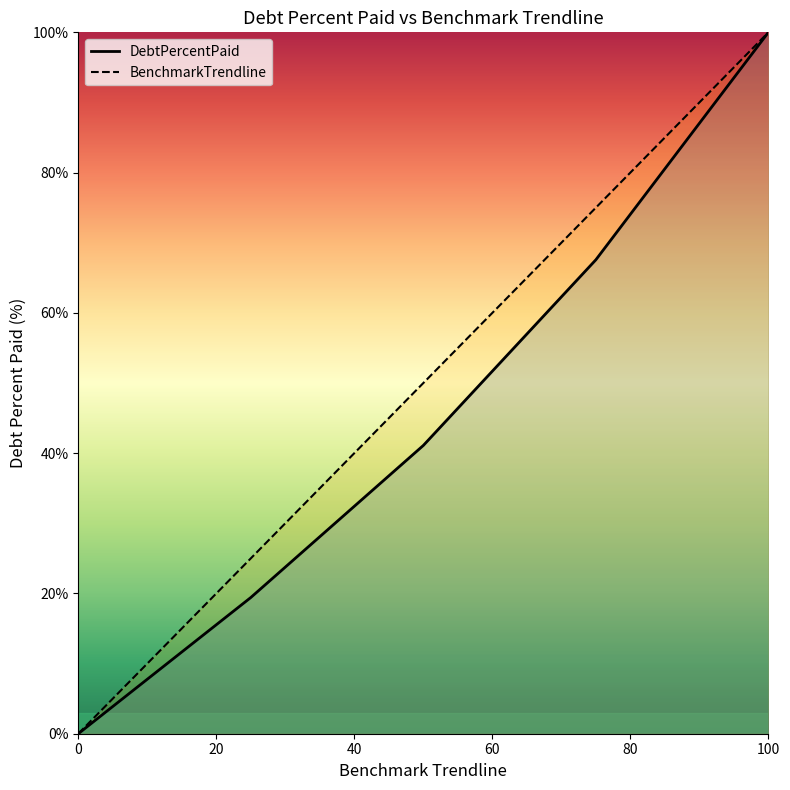

How many lines are shown in the chart?

2